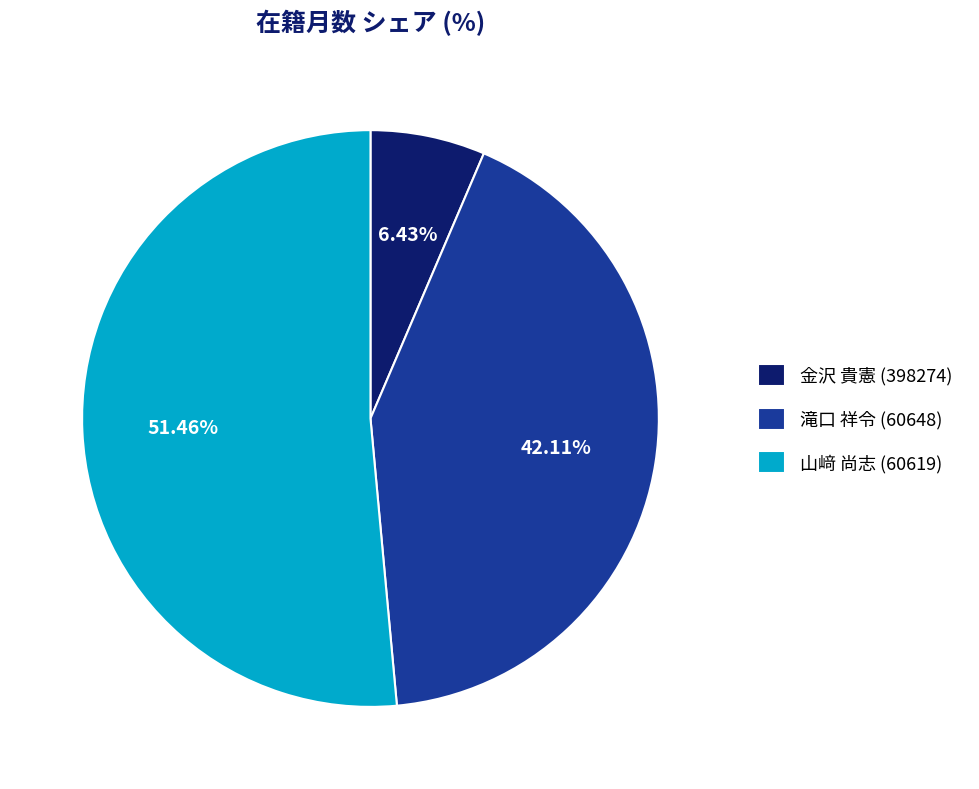

To the nearest percent, what is the average slice percentage?

33%